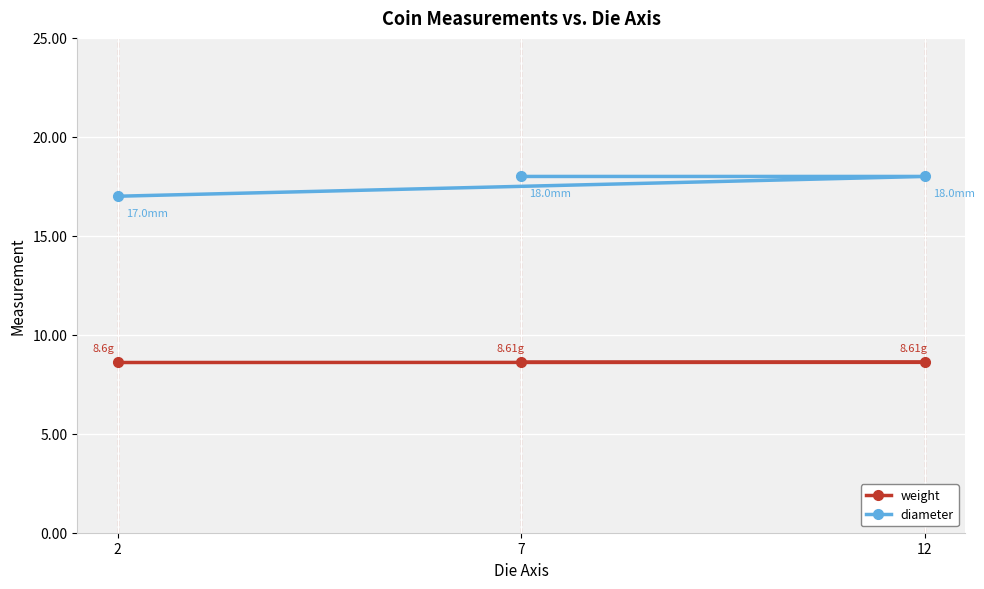

Rank the series by their maximum value, from lowest to highest.

weight, diameter